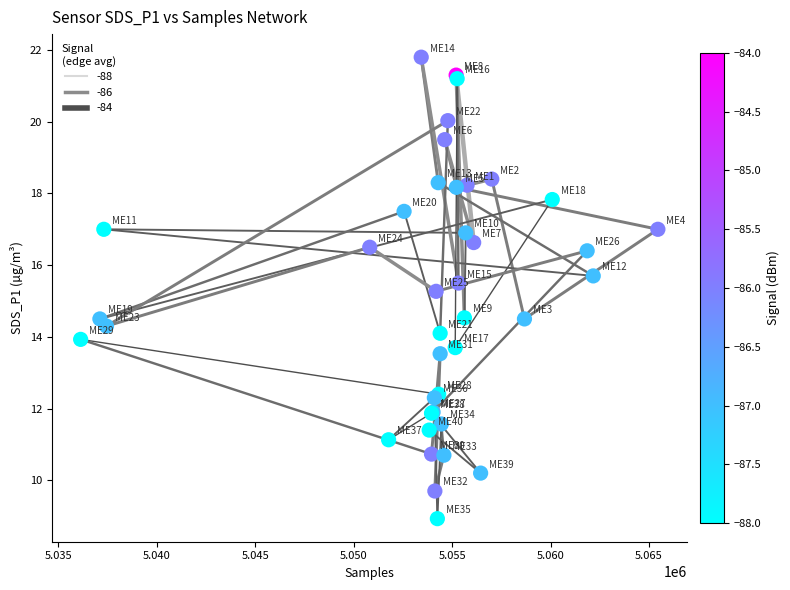

What Y value in the scatter plot is closest to 15?

15.3